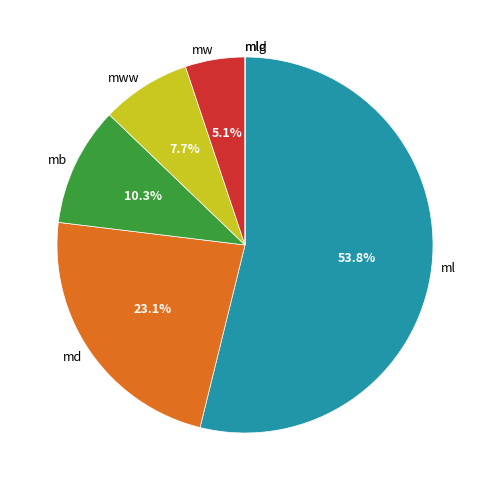

To the nearest percent, what is the average slice percentage?

14%